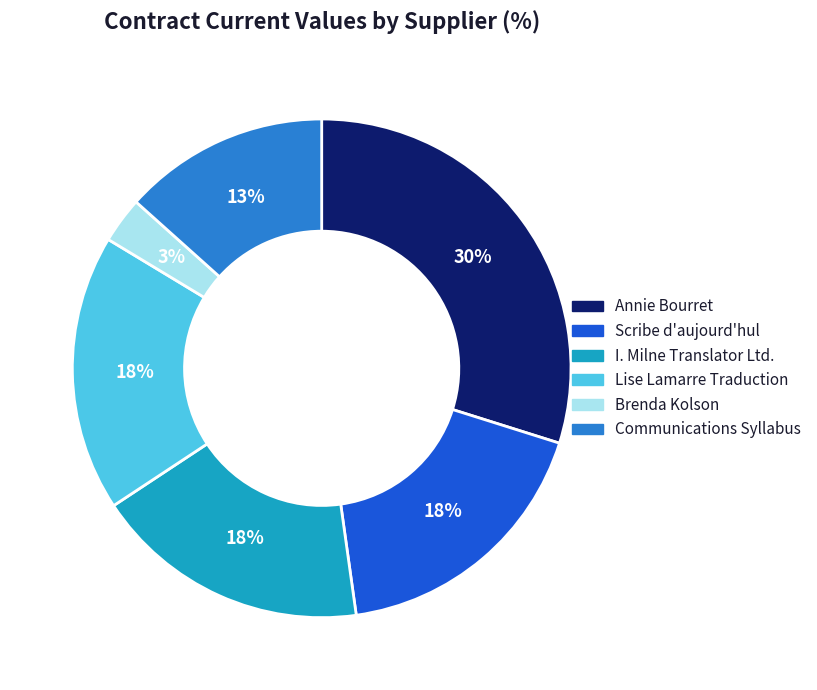

Is there any slice that represents more than half of the pie?

No